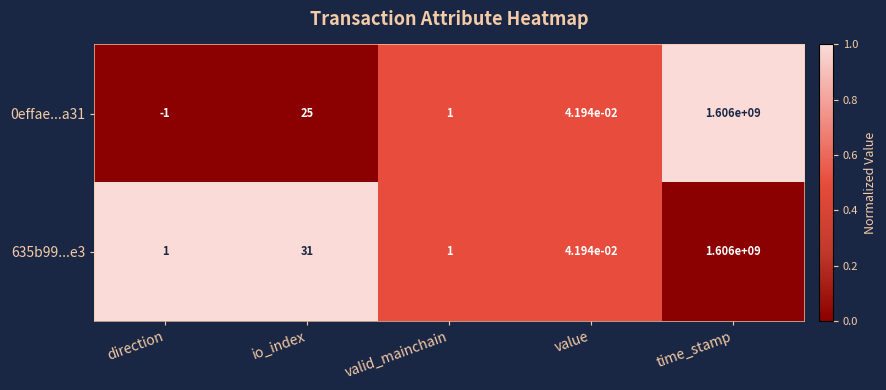

At which label does 0effae...a31 first exceed 1?

io_index